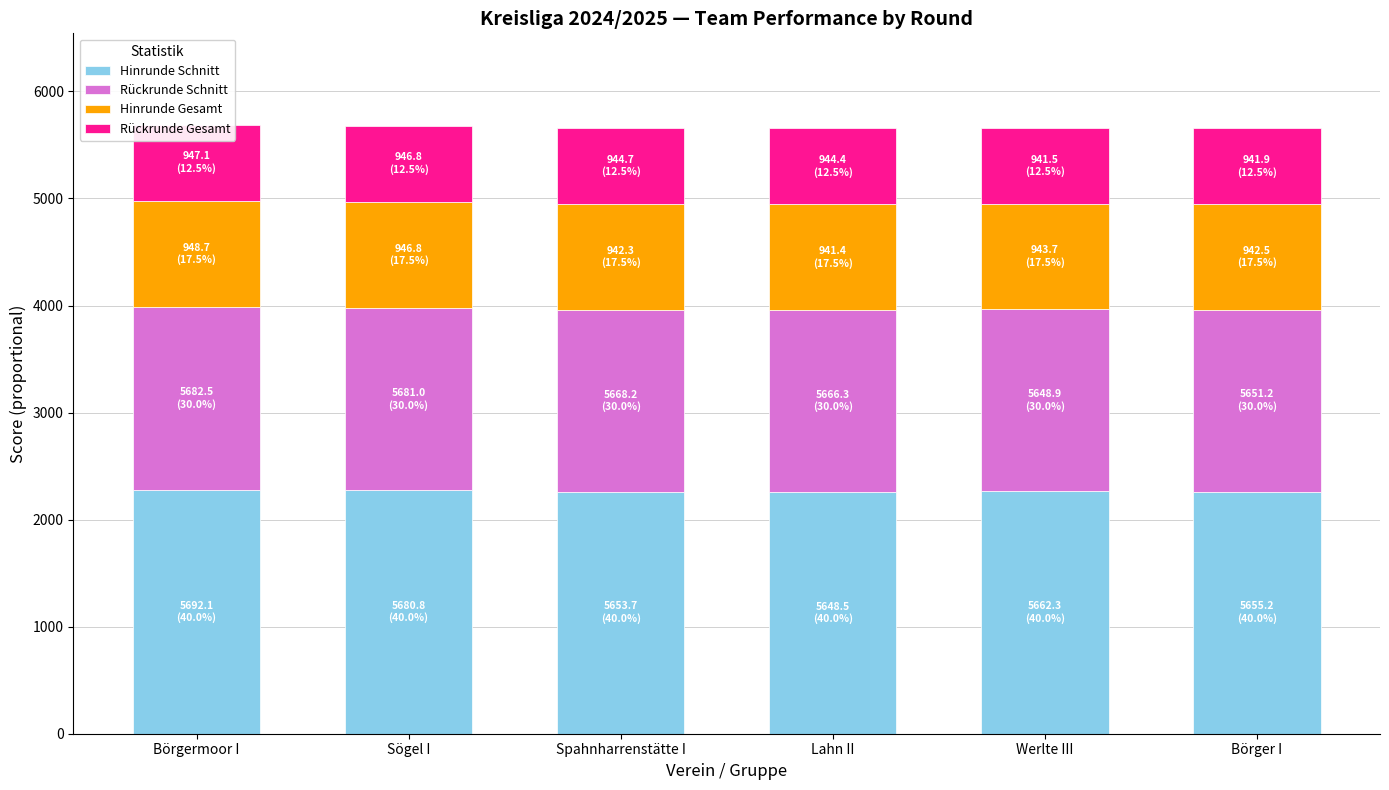

Reading left to right, what are all the values shown in this chart?

Hinrunde Schnitt: 2276.8	2272.3	2261.5	2259.4	2264.9	2262.1
Rückrunde Schnitt: 1707.6	1704.2	1696.1	1694.6	1698.7	1696.6
Hinrunde Gesamt: 994.4	994.2	991.9	991.6	988.6	989.0
Rückrunde Gesamt: 710.3	710.1	708.5	708.3	706.1	706.4